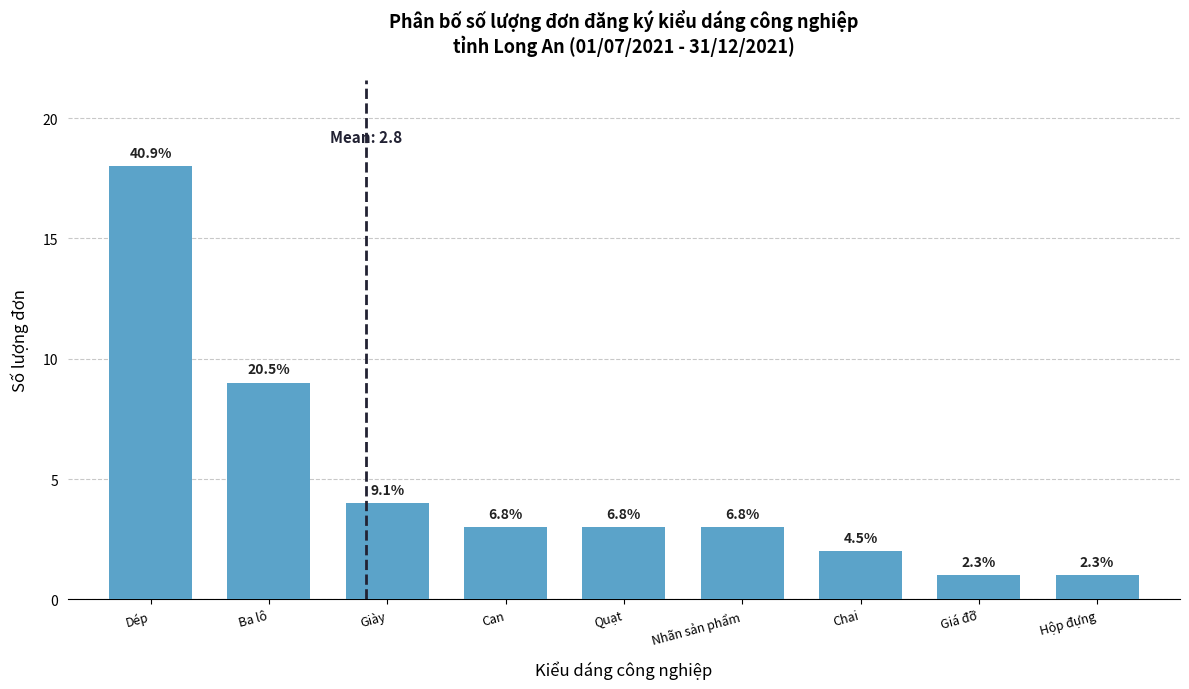

How many bars are there in total?

9